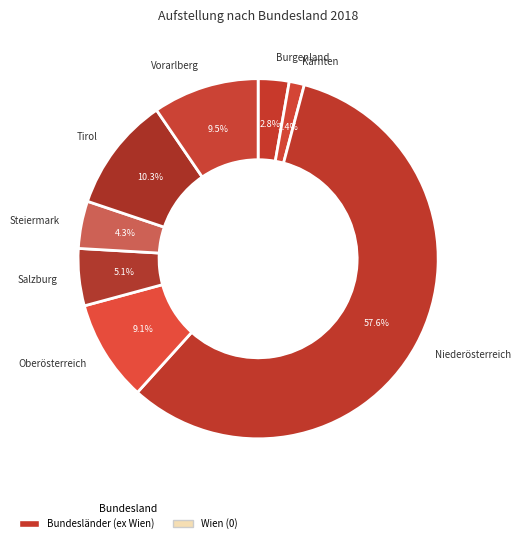

How many segments does this pie chart have?

8